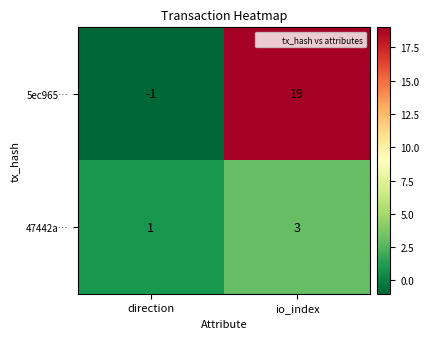

Reading right to left, extract all data points from this chart.

5ec965…: io_index=19	direction=-1
47442a…: io_index=3	direction=1